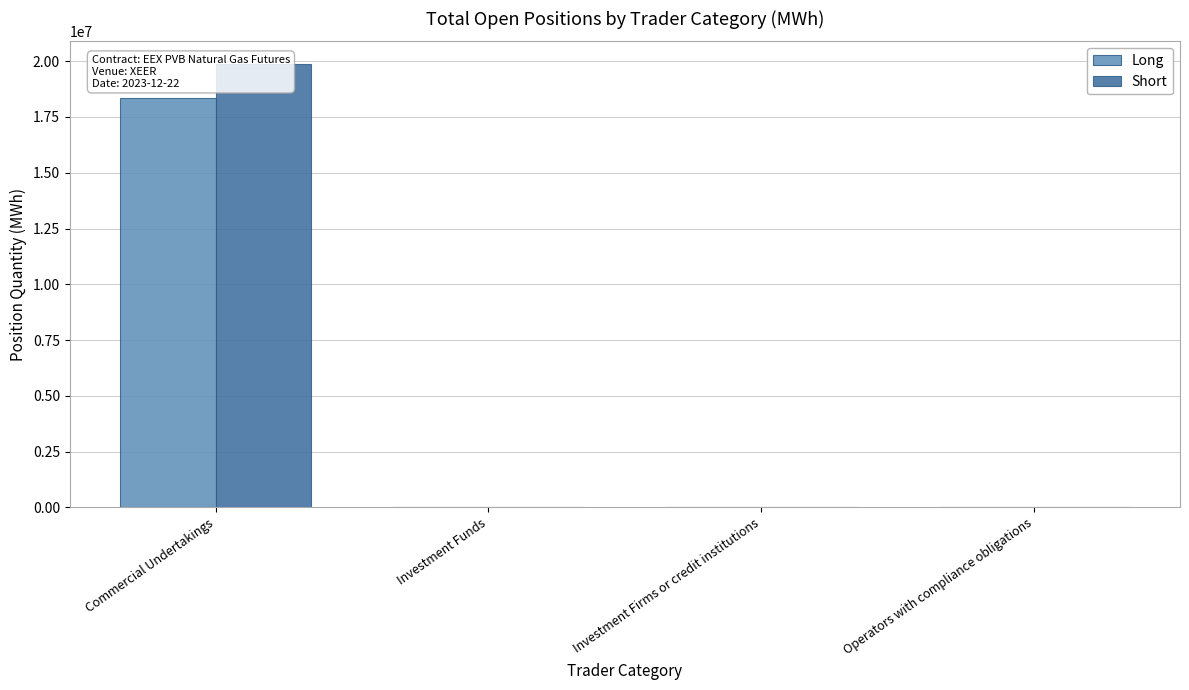

The value of Short at Commercial Undertakings is 19894270. True or false?

True